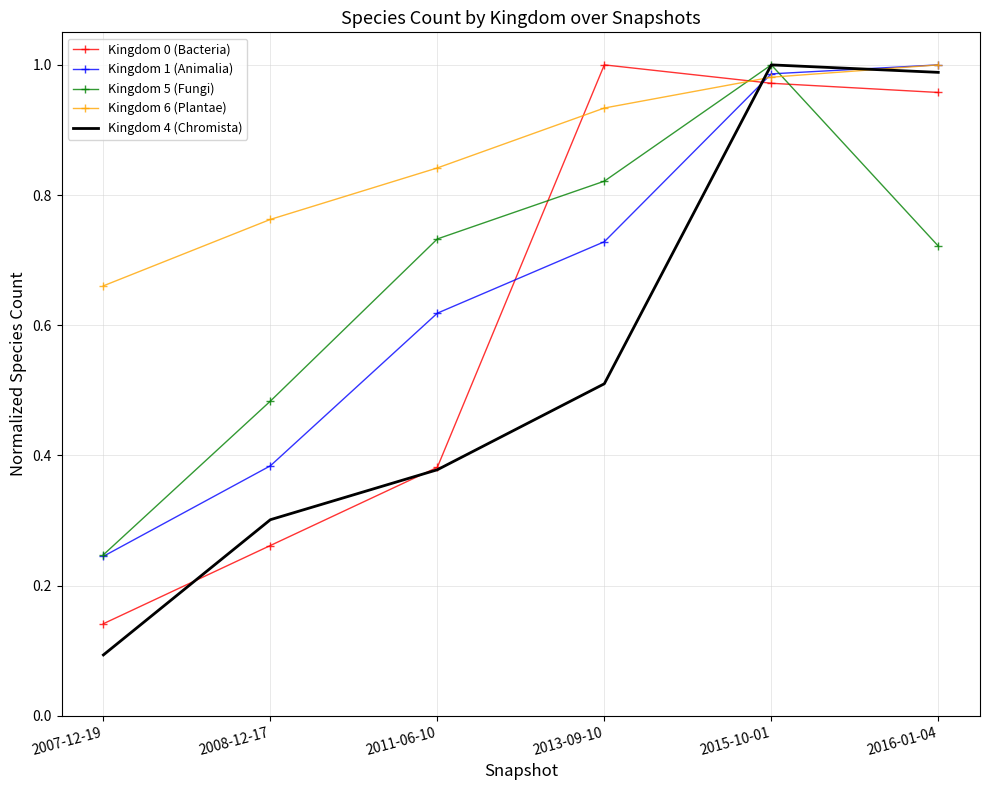

True or false: Kingdom 1 (Animalia) has more than 1 points higher than both neighbors.

False